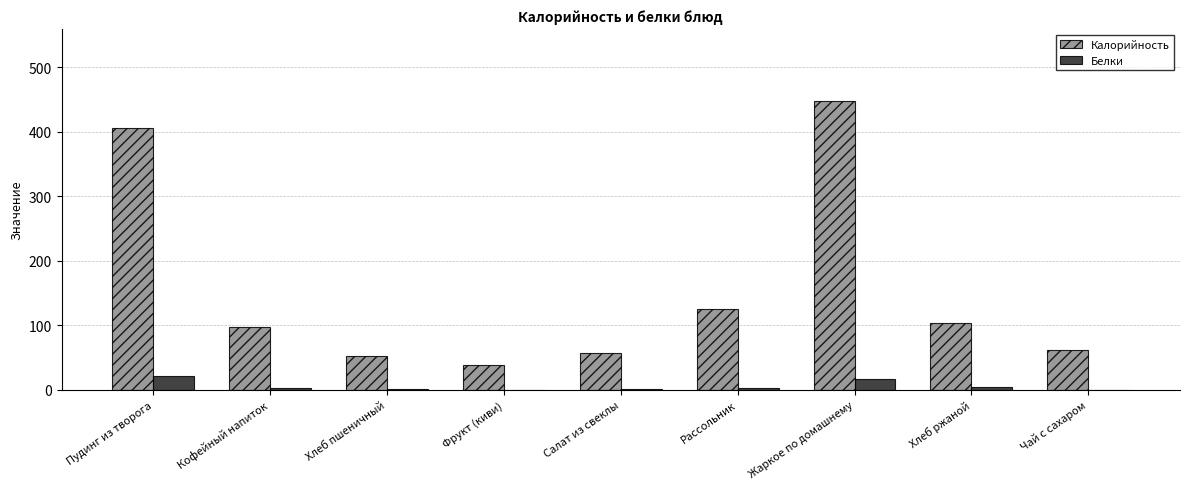

Where is Калорийность nearest to the value 243?

Рассольник